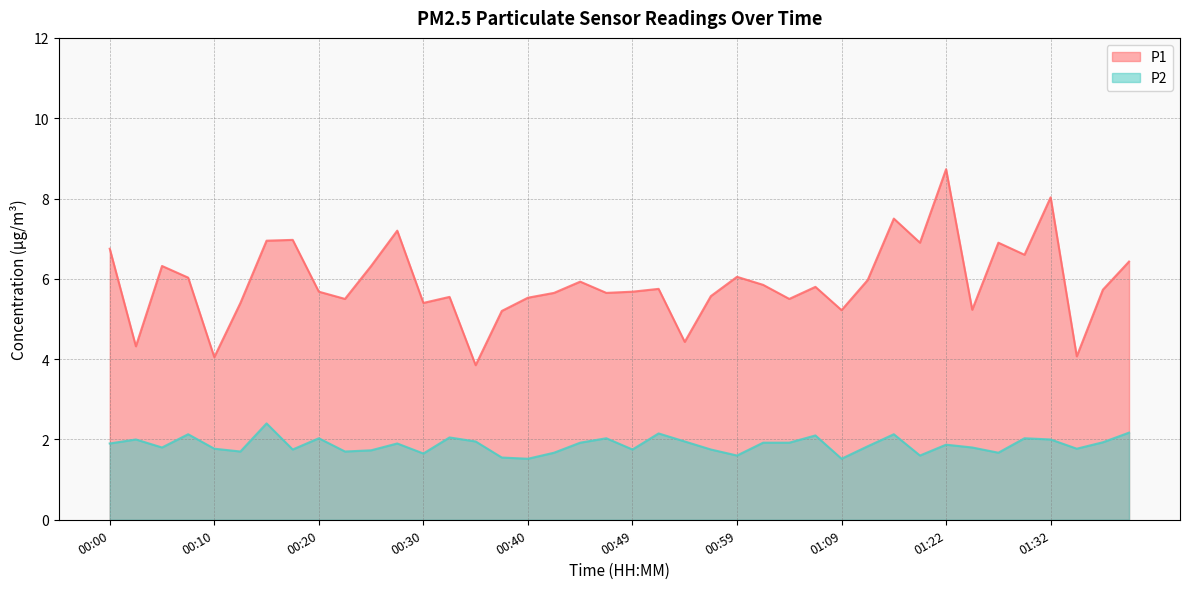

Rank the series by their average value, from lowest to highest.

P2, P1